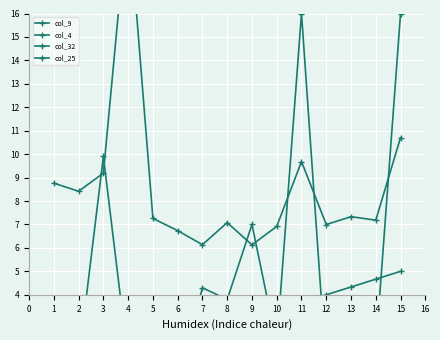

Is it true that col_32 equals 12.8 at 13?

False